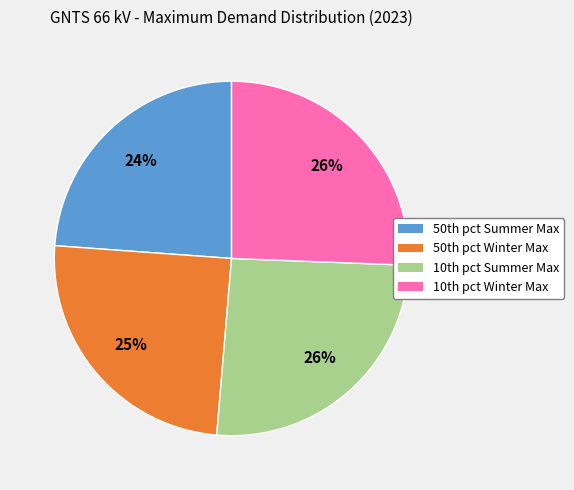

To the nearest percent, what is the difference between the largest and smallest slice percentages?

2%